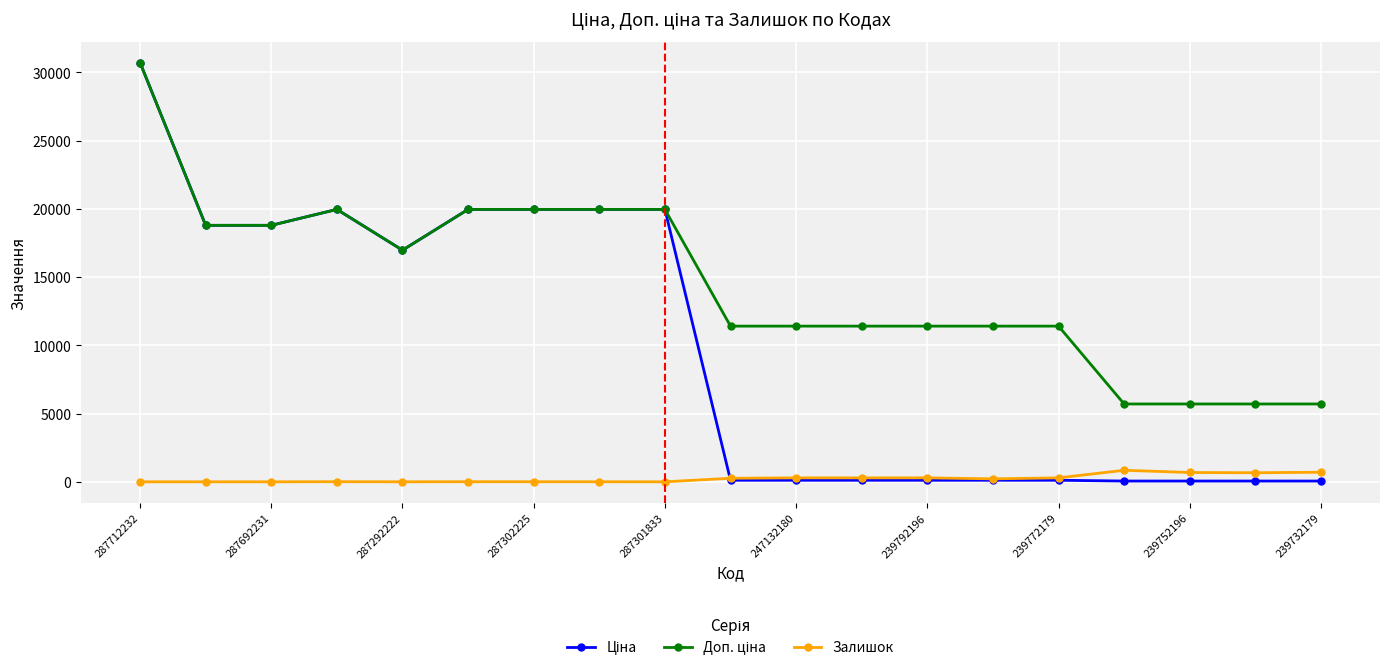

What is the highest value of the Залишок series?

845.0